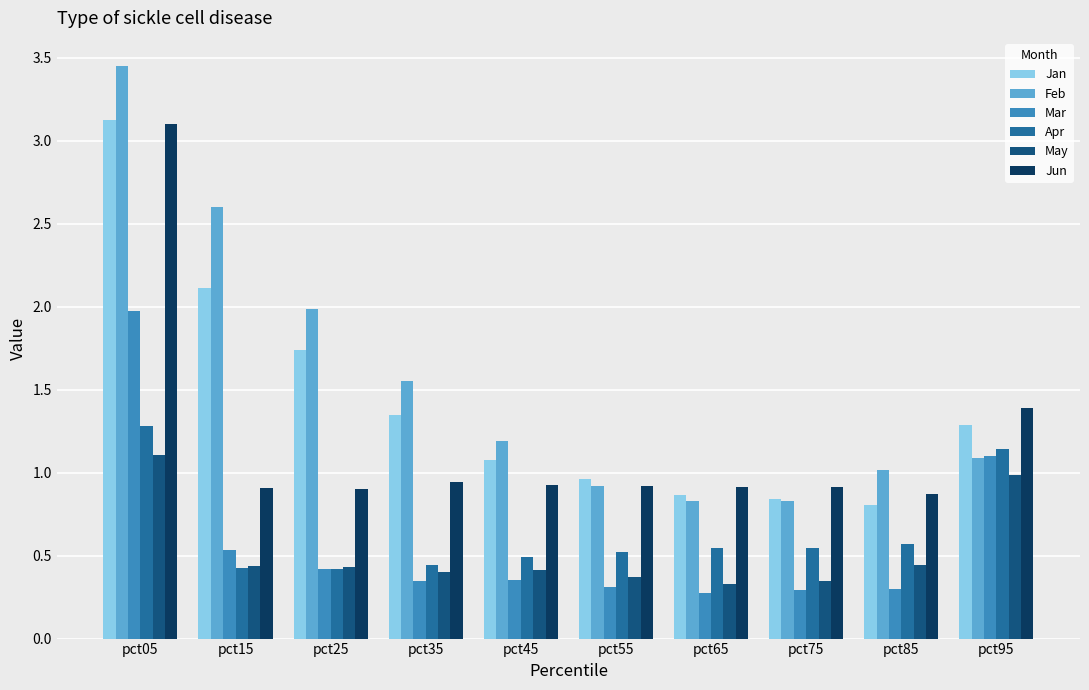

What is the highest value of the Mar series?

2.0